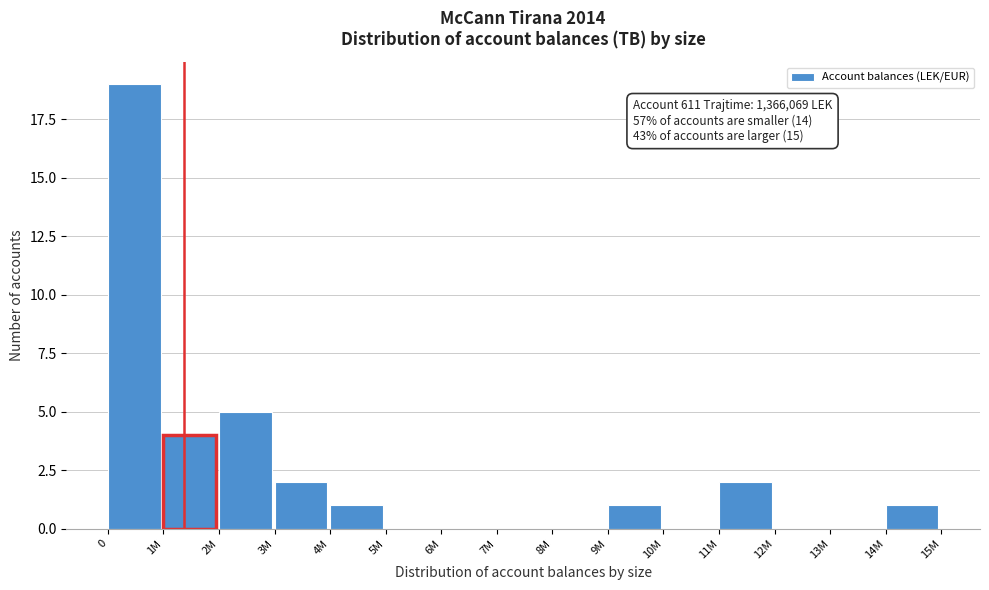

Reading right to left, extract all data points from this chart.

14M=1	13M=0	12M=0	11M=2	10M=0	9M=1	8M=0	7M=0	6M=0	5M=0	4M=1	3M=2	2M=5	1M=4	0=19